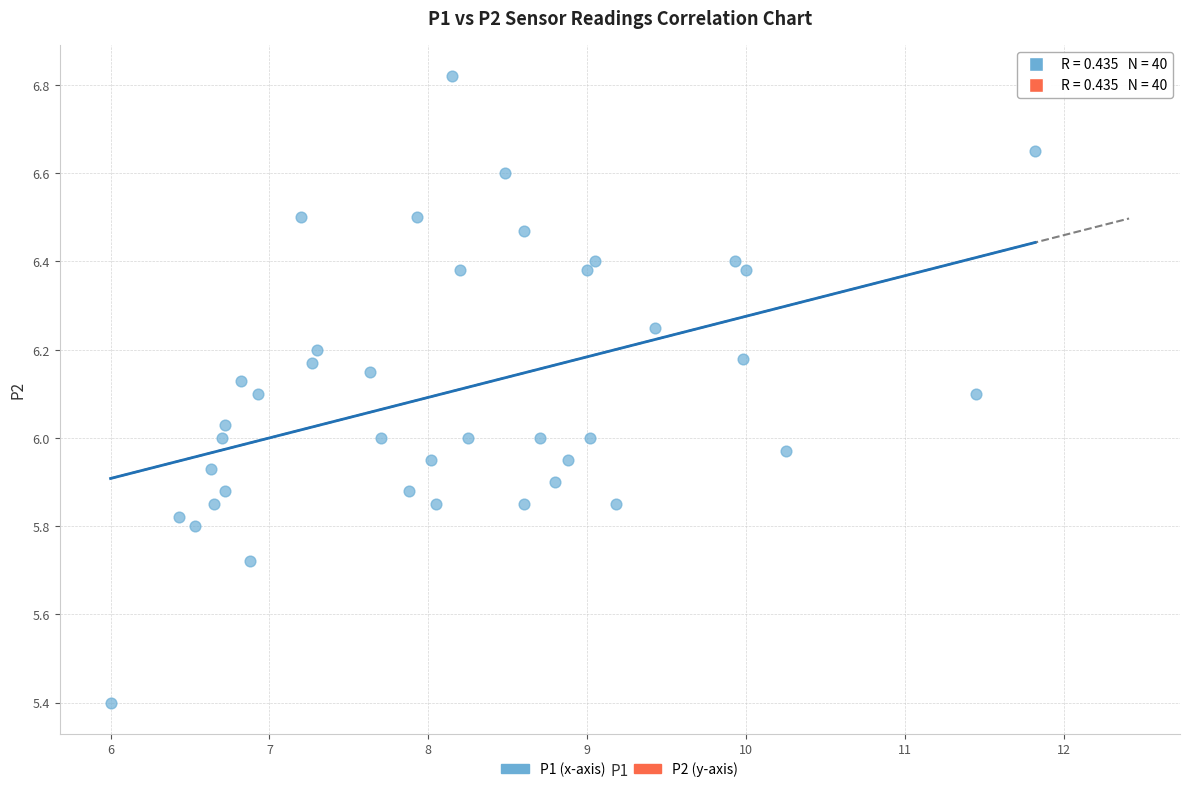

What is the range of Y values (max minus min)?

1.4